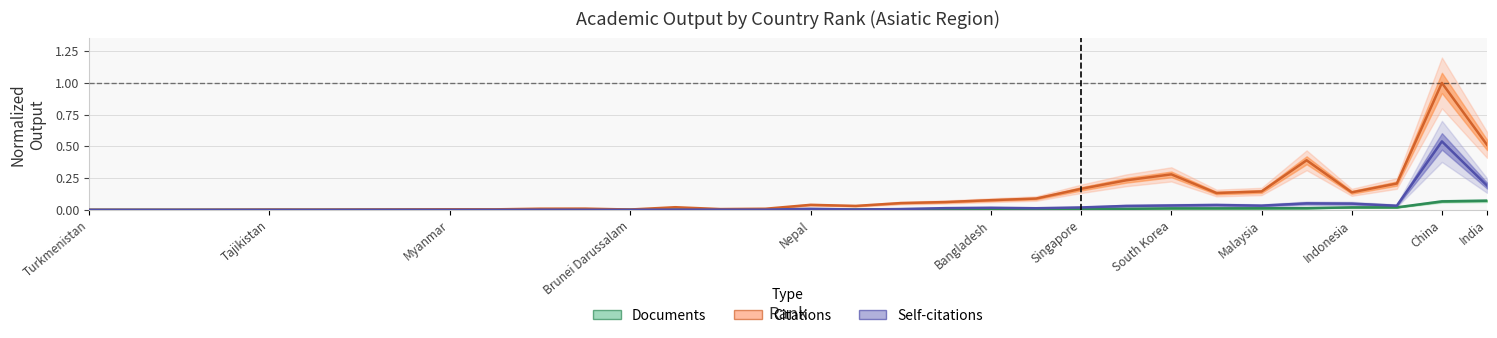

Where is the first local minimum for Self-citations?

31